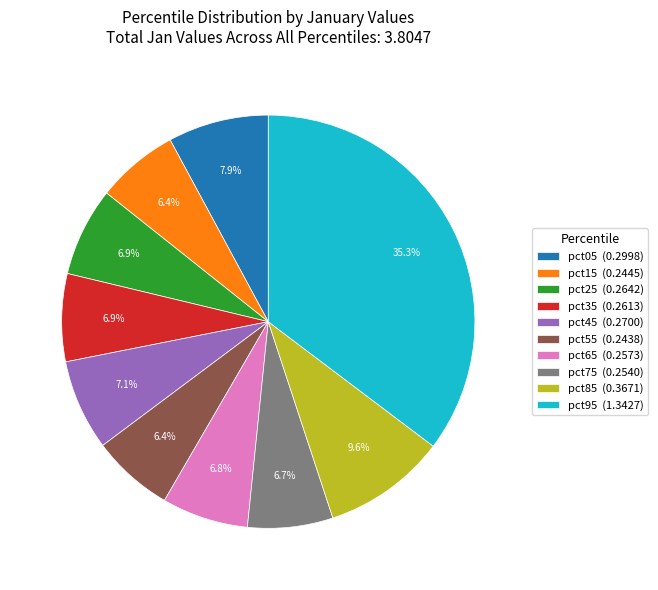

Between pct55 (0.2438) and pct45 (0.2700), which is larger?

pct45 (0.2700)